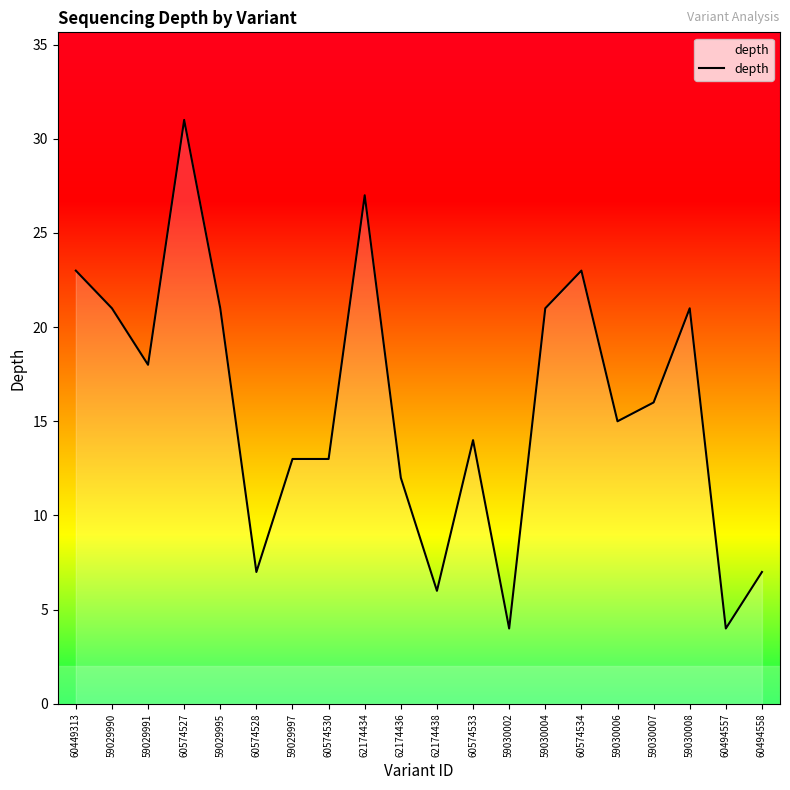

What is the change in value from 59029991 to 60574527?

+13